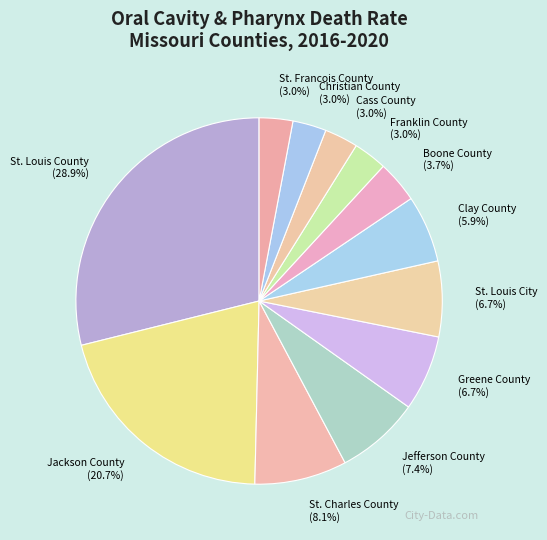

To the nearest percent, what is the combined percentage of Greene County and St. Louis City?

13%